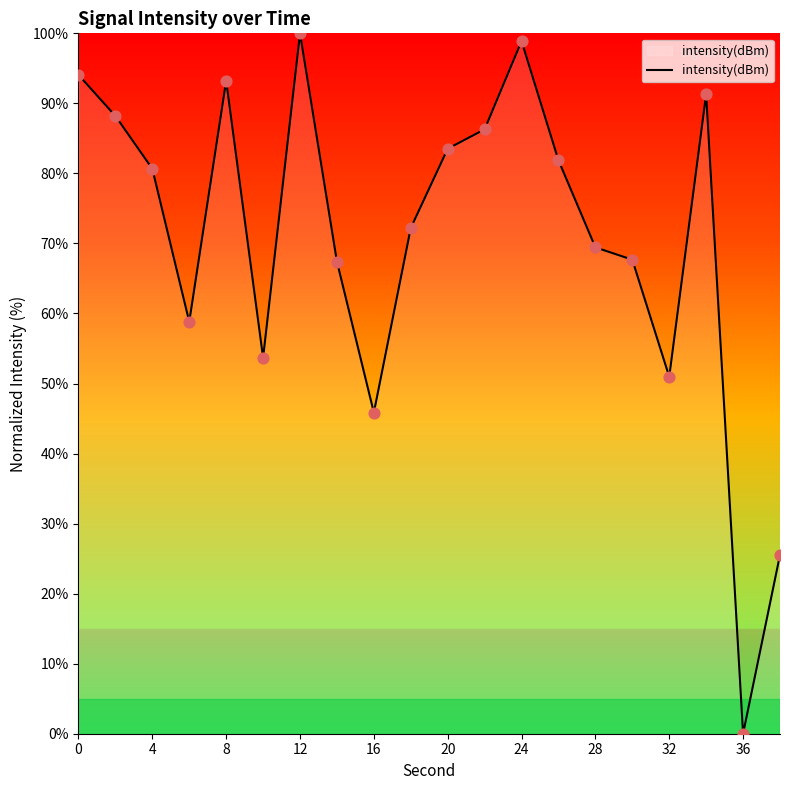

What is the difference between the maximum and minimum values?

100.0